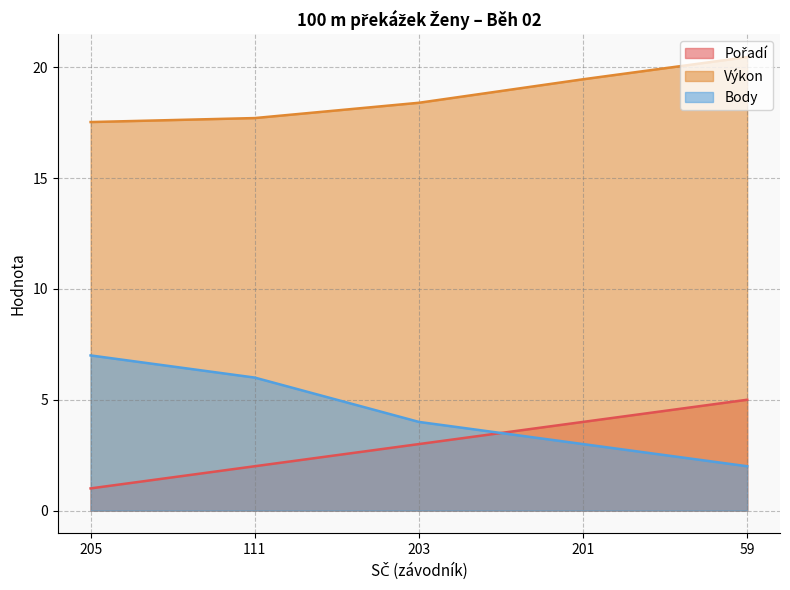

What is the sum of all Pořadí values?

15.0